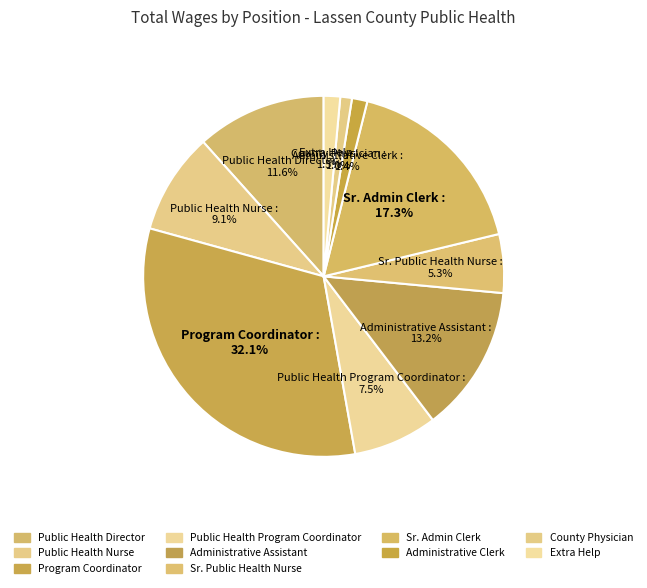

Between Public Health Director and Administrative Clerk, which is larger?

Public Health Director